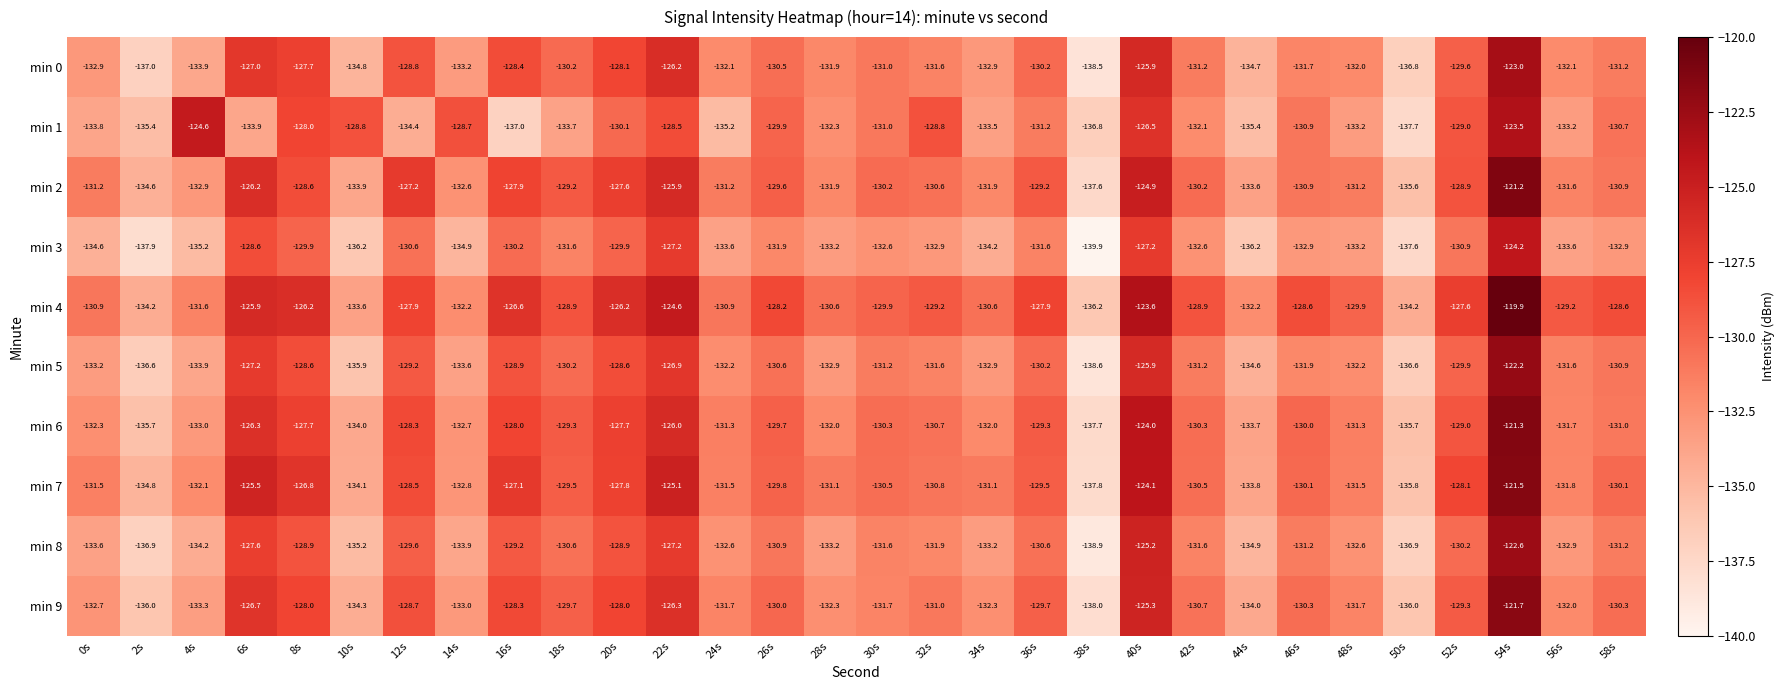

What value does the min 6 series have at 6s?

-126.3